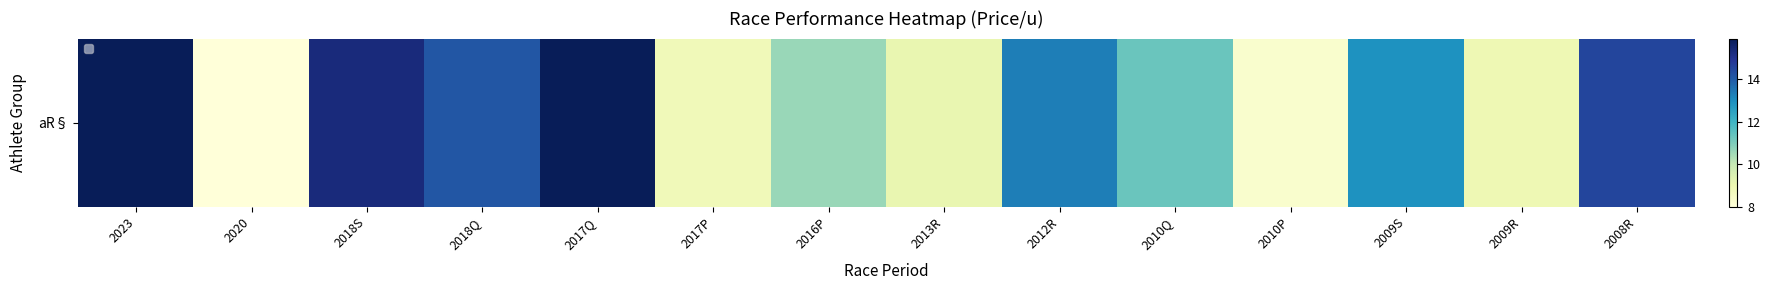

List the labels in order of value, smallest first.

2020, 2010P, 2017P, 2009R, 2013R, 2016P, 2010Q, 2009S, 2012R, 2018Q, 2008R, 2018S, 2023, 2017Q